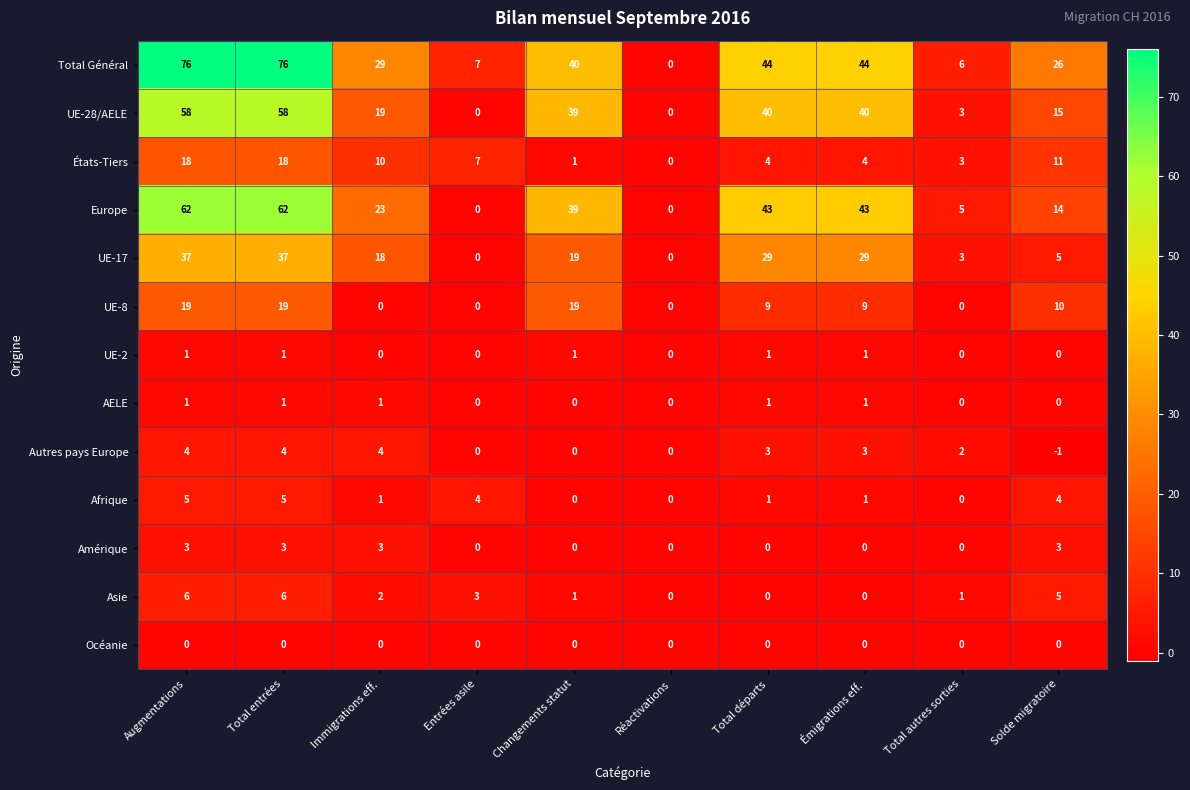

The UE-17 series shows 37 at Total entrées. True or false?

True